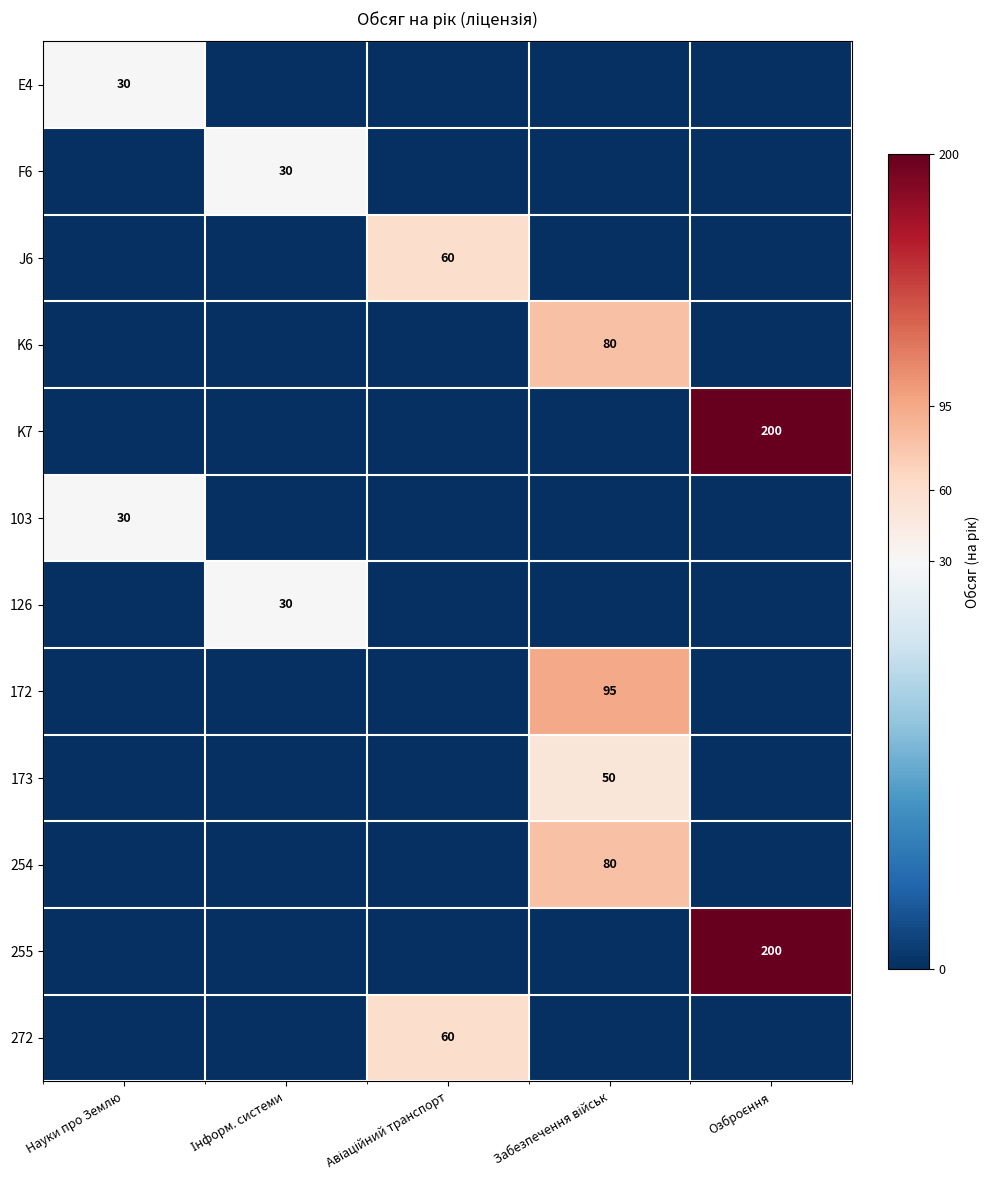

What is the spread (max minus min) of values at Інформ. системи?

30